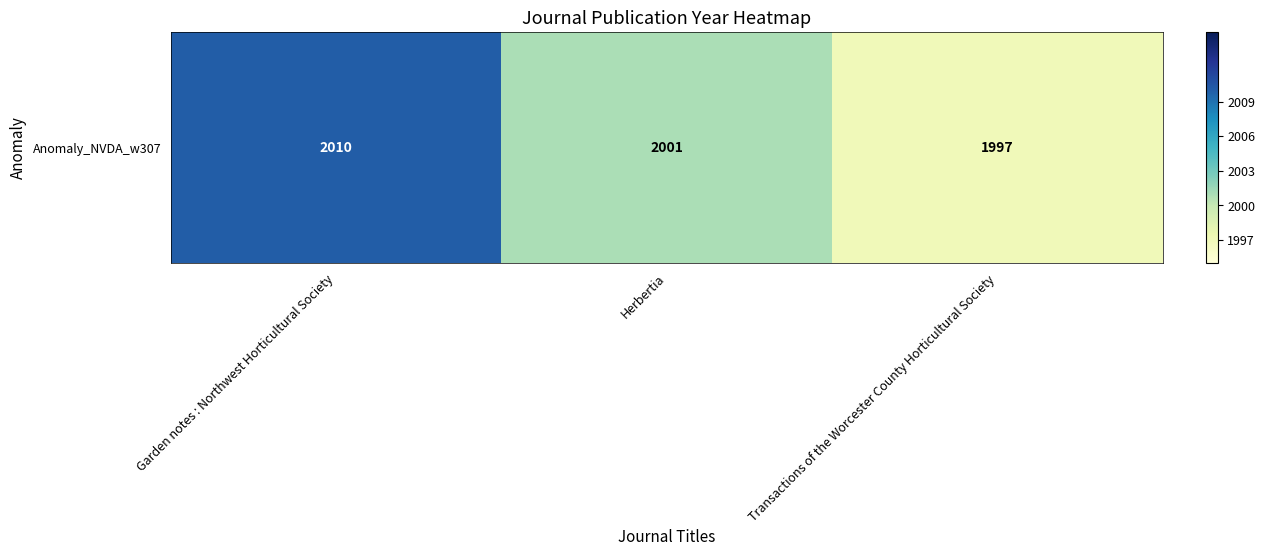

True or false: the data shows 611 at Herbertia.

False